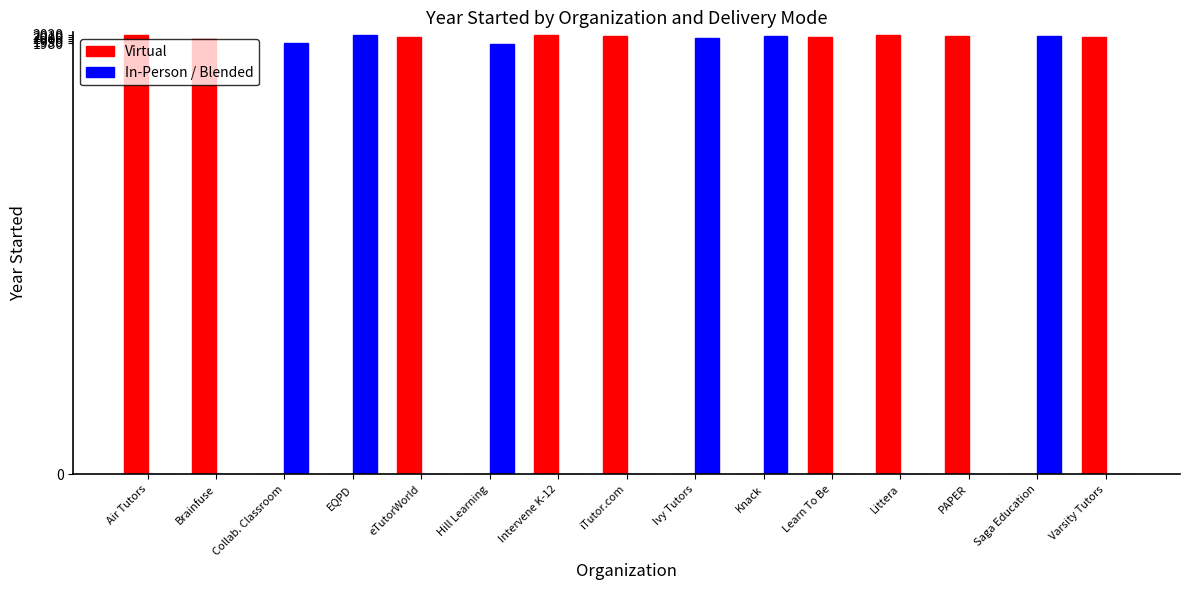

What is the sum of the Virtual values at Collab. Classroom and Air Tutors?

2016